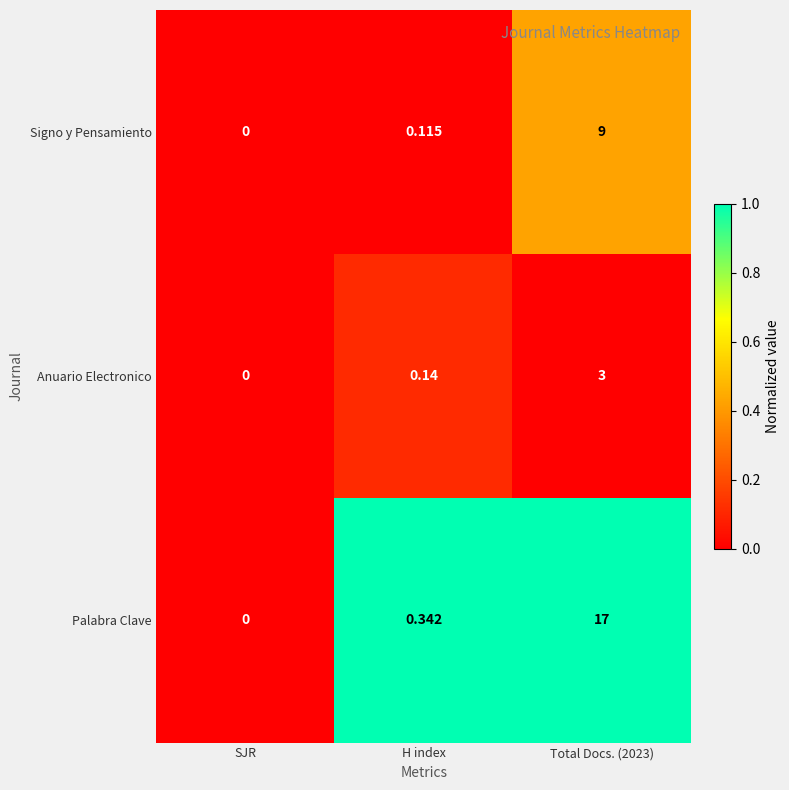

Which category has the lowest value in the Signo y Pensamiento series?

SJR